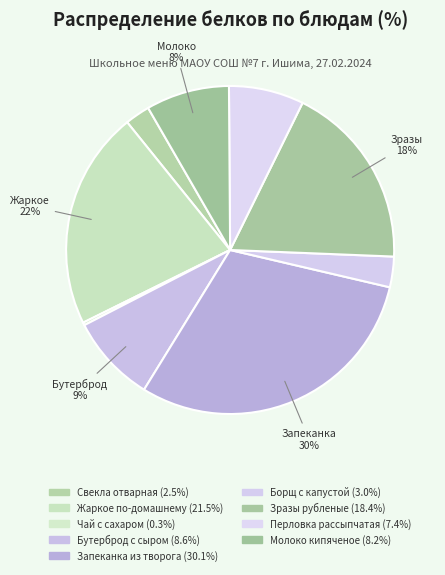

To the nearest percent, what is the difference between the largest and smallest slice percentages?

30%